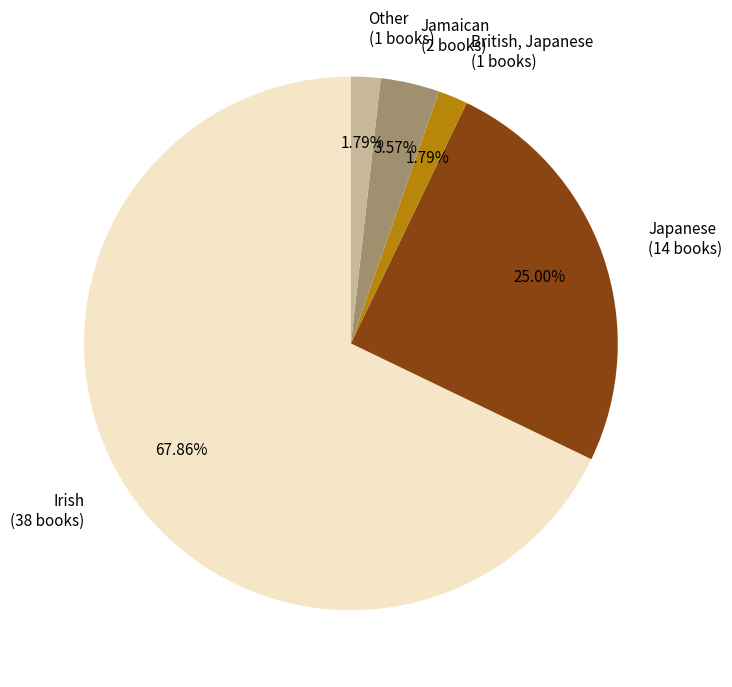

To the nearest percent, what is the combined percentage of Other and British, Japanese?

4%